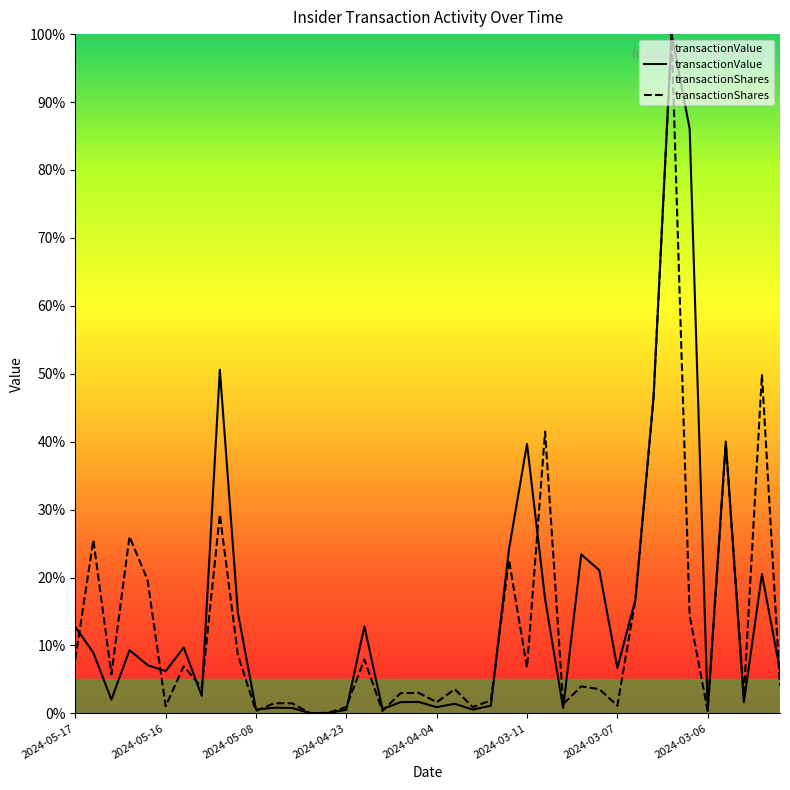

Does the chart display data point markers on the line(s)?

No